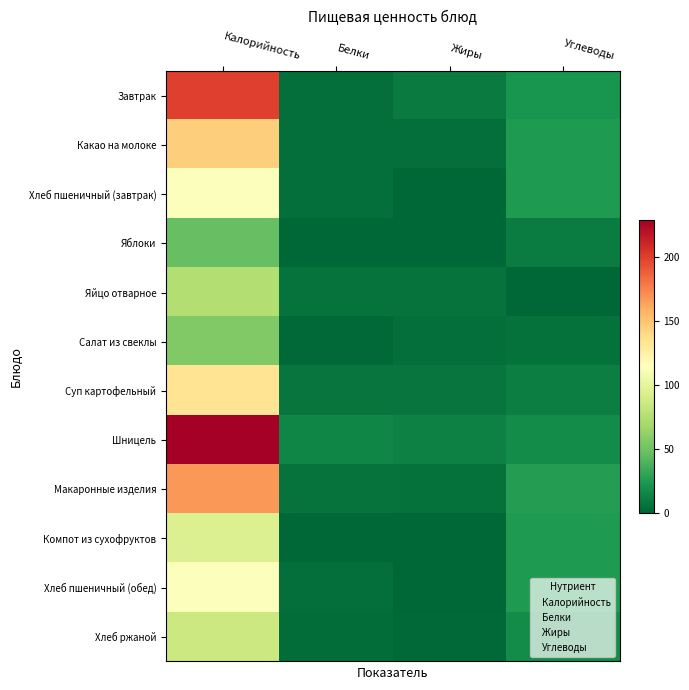

At how many categories does at least one series exceed 87?

1